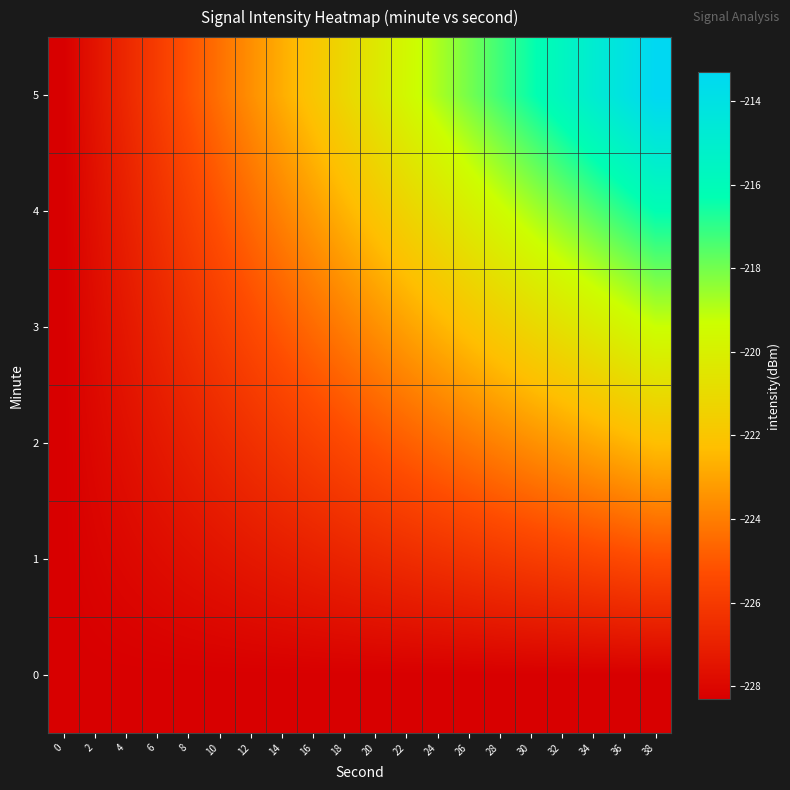

What is the total value across all series at 16?

-1350.8